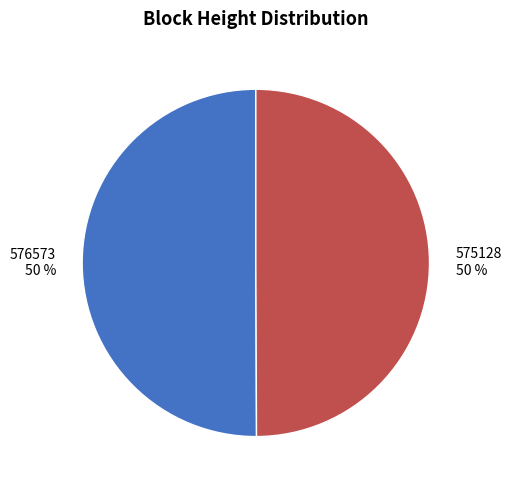

What is the ratio of the value at 575128 to the value at 576573?

1.0